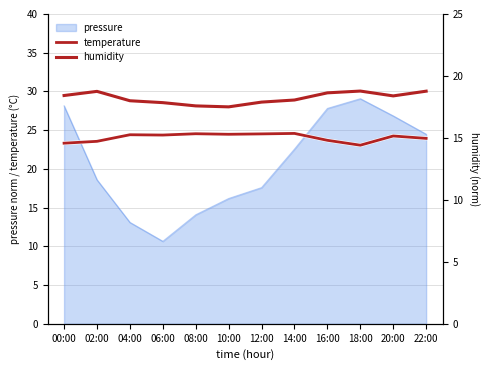

Which series has the largest total across all categories?

temperature